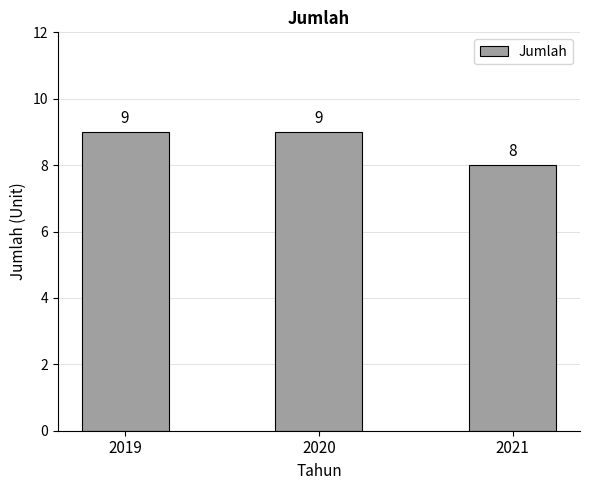

The value at 2020 is 9. True or false?

True